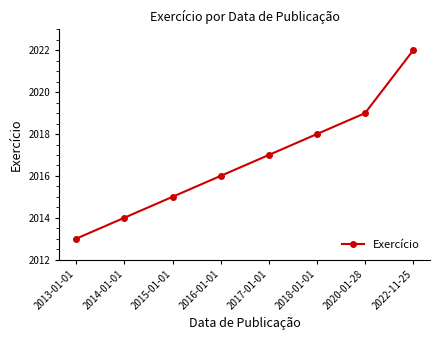

What is the minimum value shown in the chart?

2013